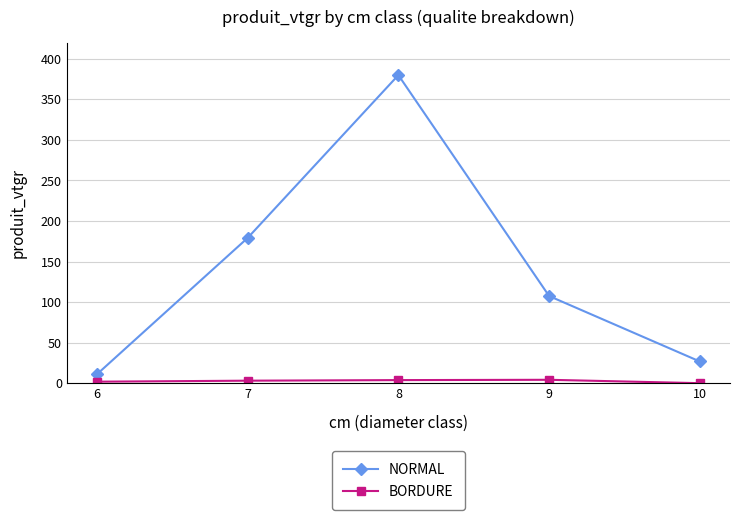

What value does the NORMAL series have at 9?

107.4